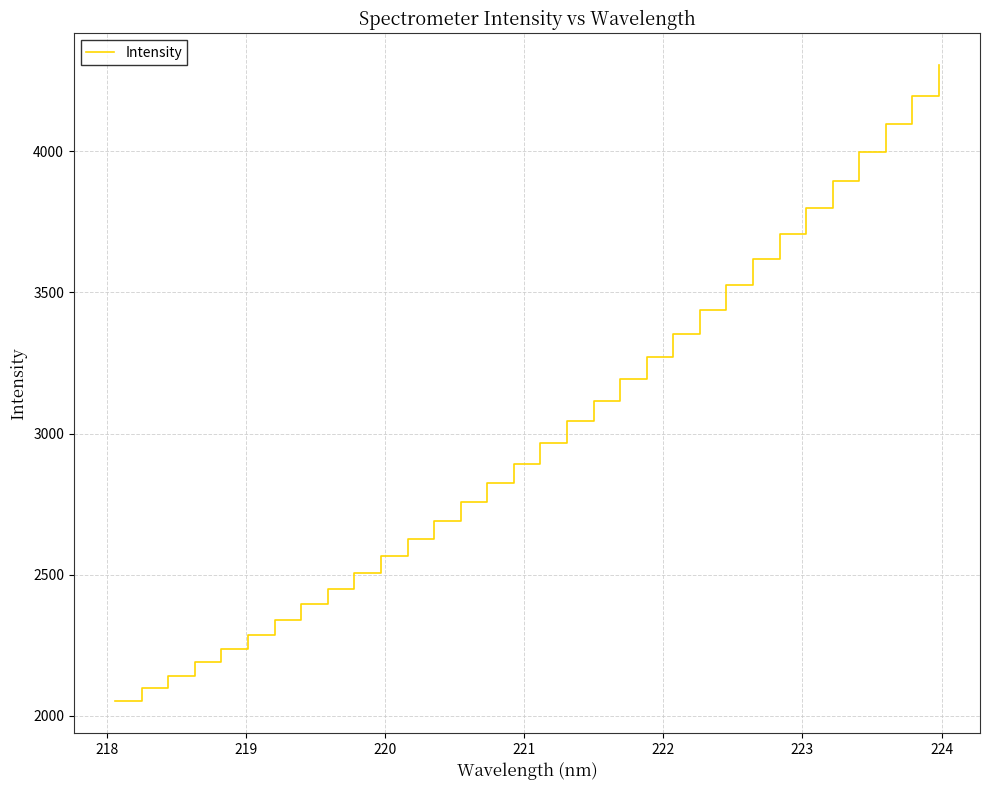

What is the minimum value shown in the chart?

2052.7